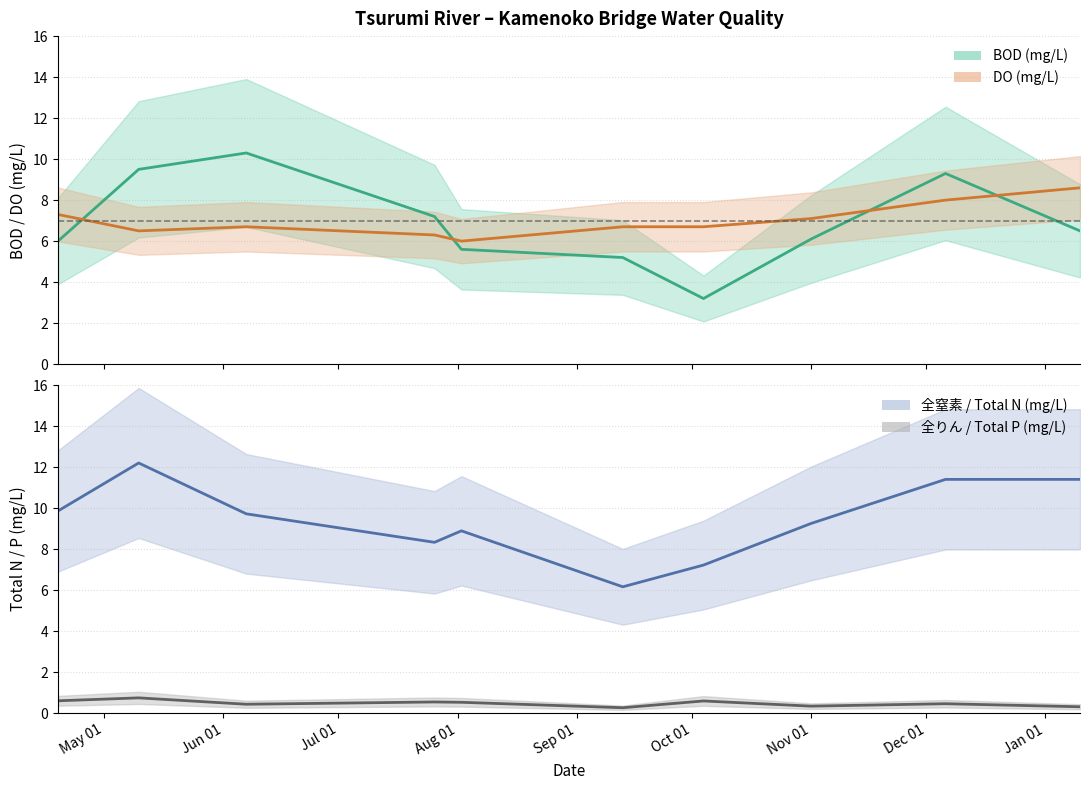

Reading left to right, extract all data points from this chart.

BOD: 6.0	9.5	10.3	7.2	5.6	5.2	3.2	6.1	9.3	6.5
DO: 7.3	6.5	6.7	6.3	6.0	6.7	6.7	7.1	8.0	8.6
全窒素: 9.9	12.2	9.7	8.3	8.9	6.2	7.2	9.2	11.4	11.4
全りん: 0.6	0.7	0.4	0.5	0.5	0.3	0.6	0.3	0.5	0.3